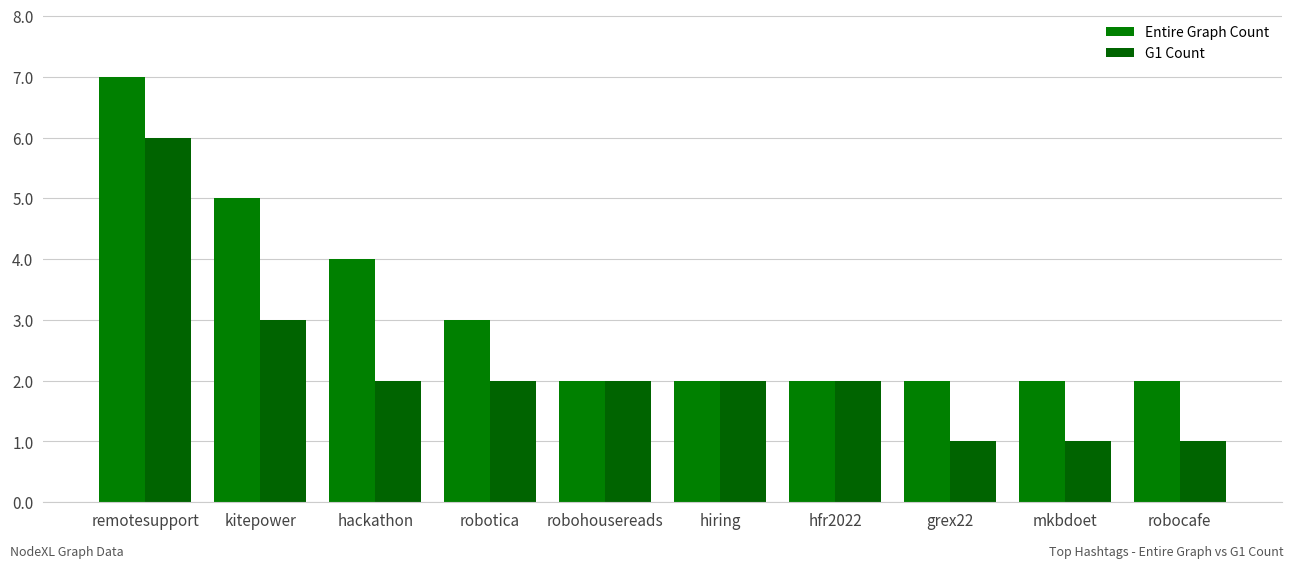

Reading left to right, transcribe all the data shown in this chart.

Entire Graph Count: remotesupport=7	kitepower=5	hackathon=4	robotica=3	robohousereads=2	hiring=2	hfr2022=2	grex22=2	mkbdoet=2	robocafe=2
G1 Count: remotesupport=6	kitepower=3	hackathon=2	robotica=2	robohousereads=2	hiring=2	hfr2022=2	grex22=1	mkbdoet=1	robocafe=1